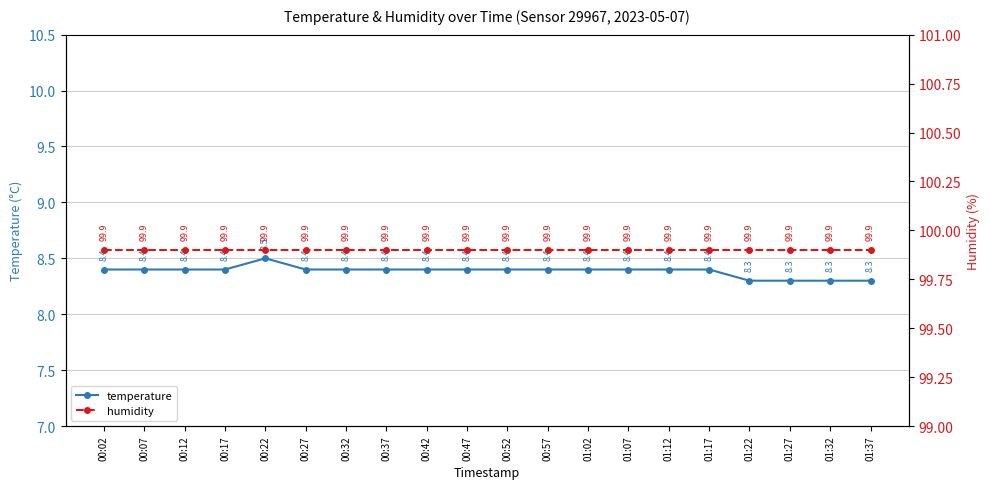

What is the difference between the second highest and second lowest values in the temperature series?

0.1